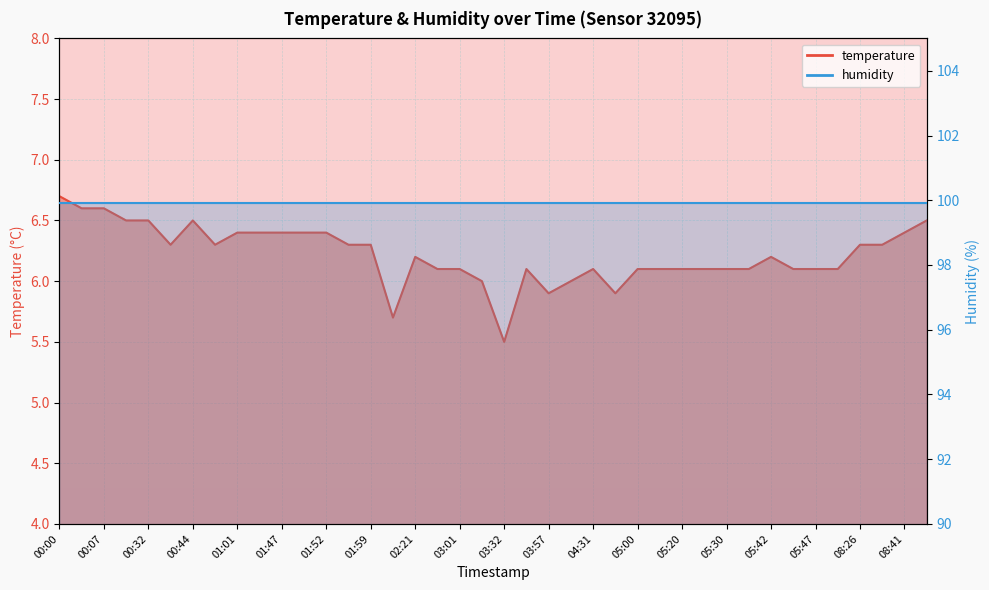

What is the greatest value displayed?

6.7